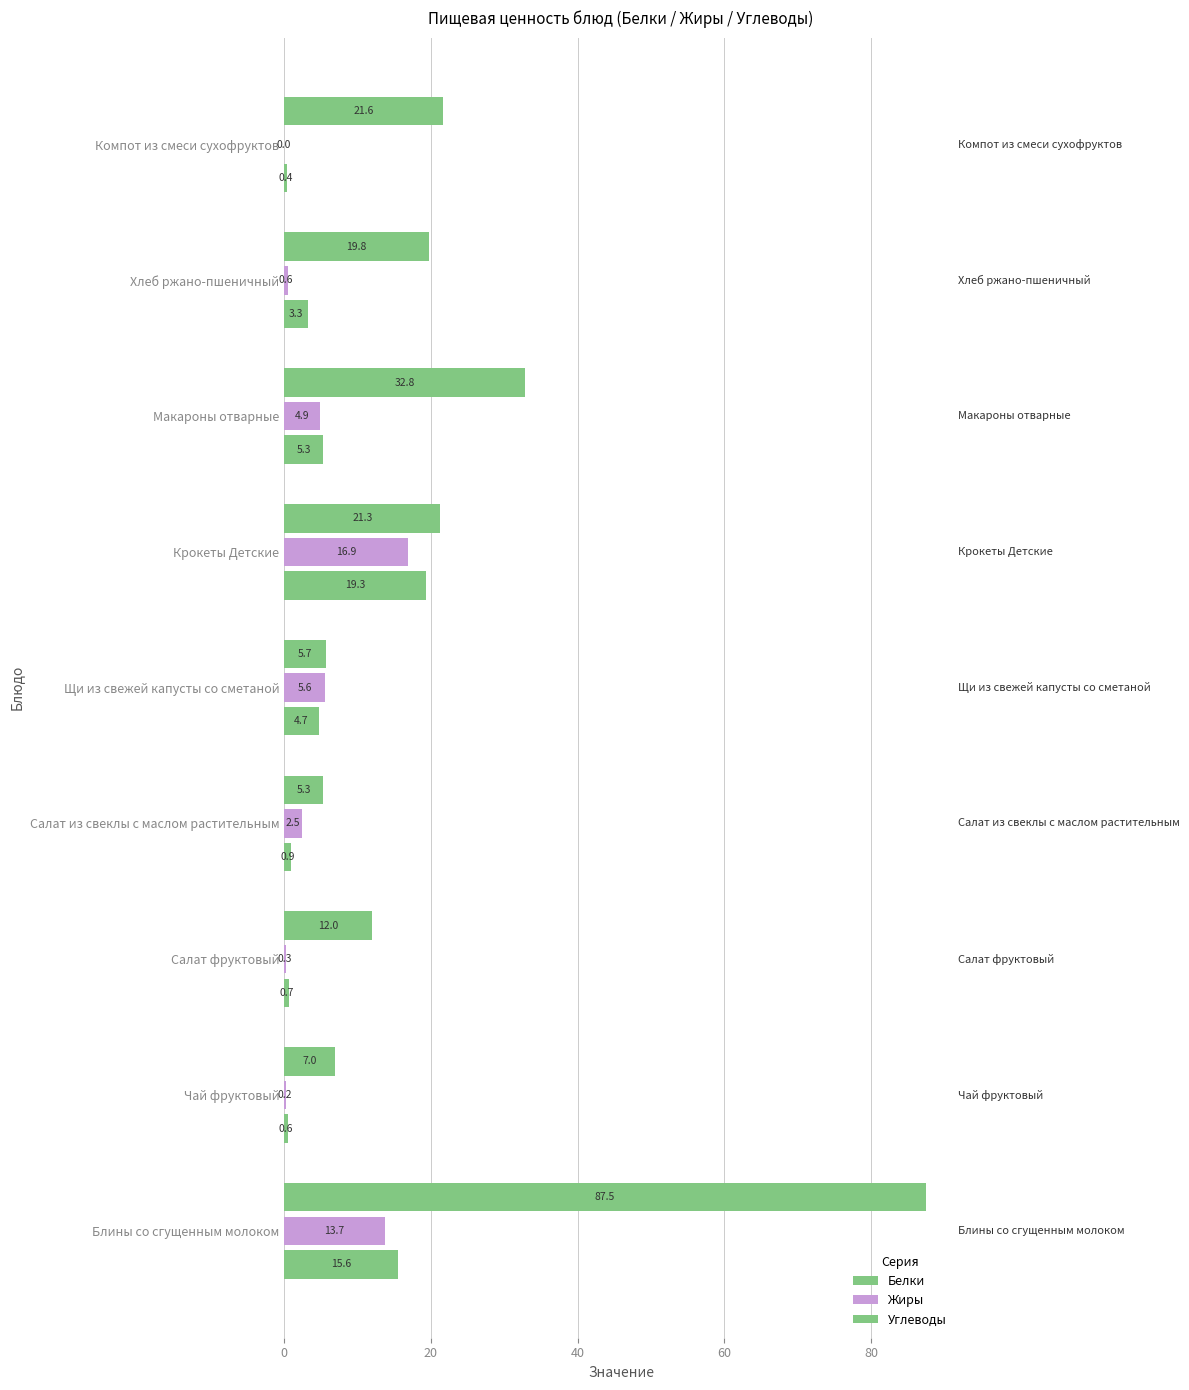

How many values in the Углеводы series exceed 19?

5